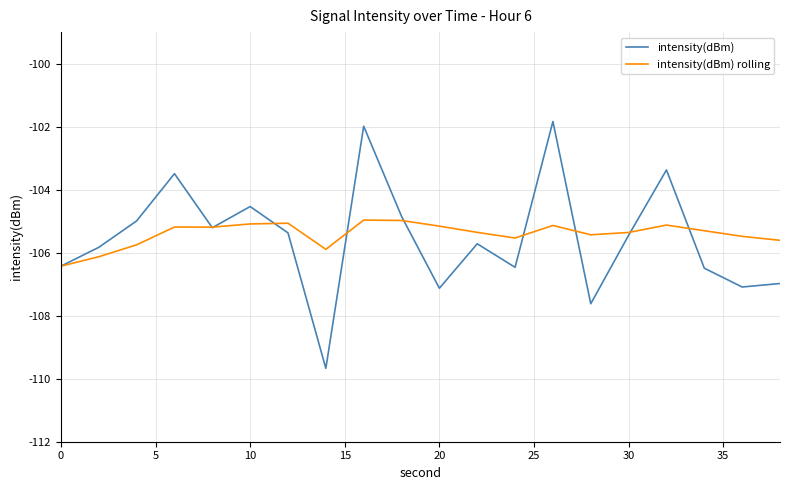

What is the maximum value for intensity(dBm)?

-101.8